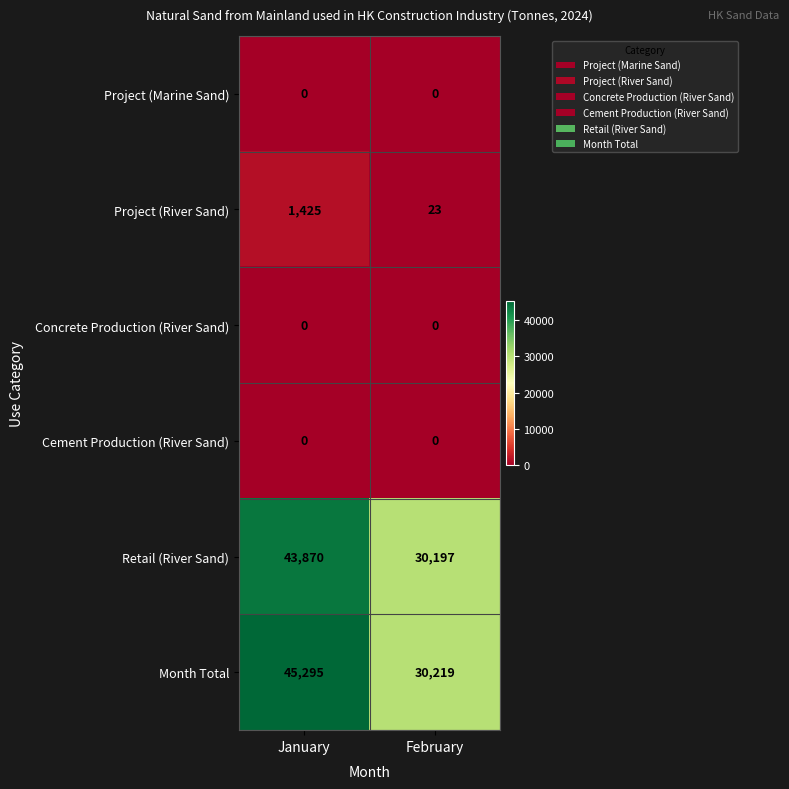

What is the difference between the highest and lowest values at January?

45295